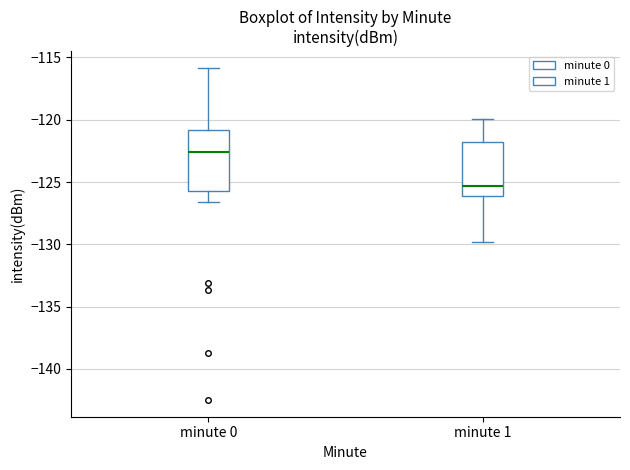

Which box's median line is the lowest?

minute 1